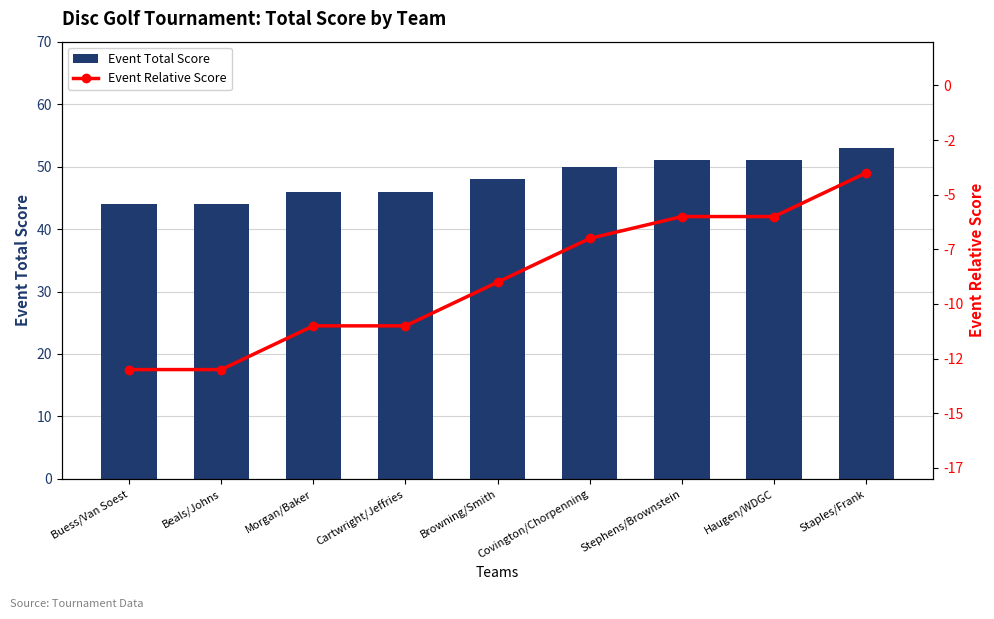

What is the approximate value of Event Relative Score at Covington/Chorpenning?

-7